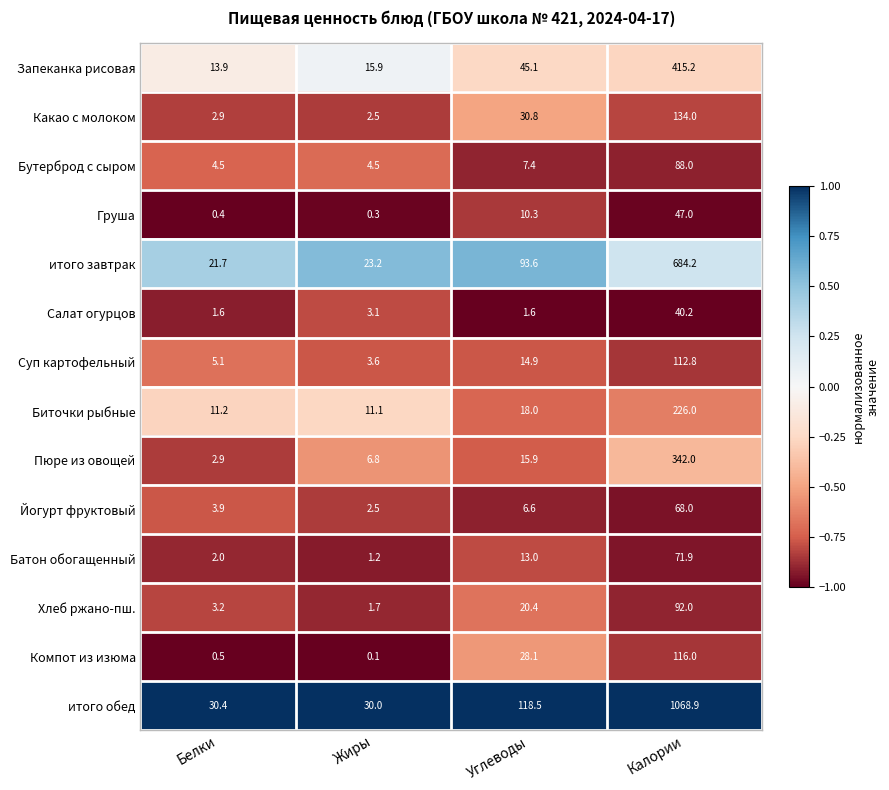

At which category is the sum across all series the highest?

Калории